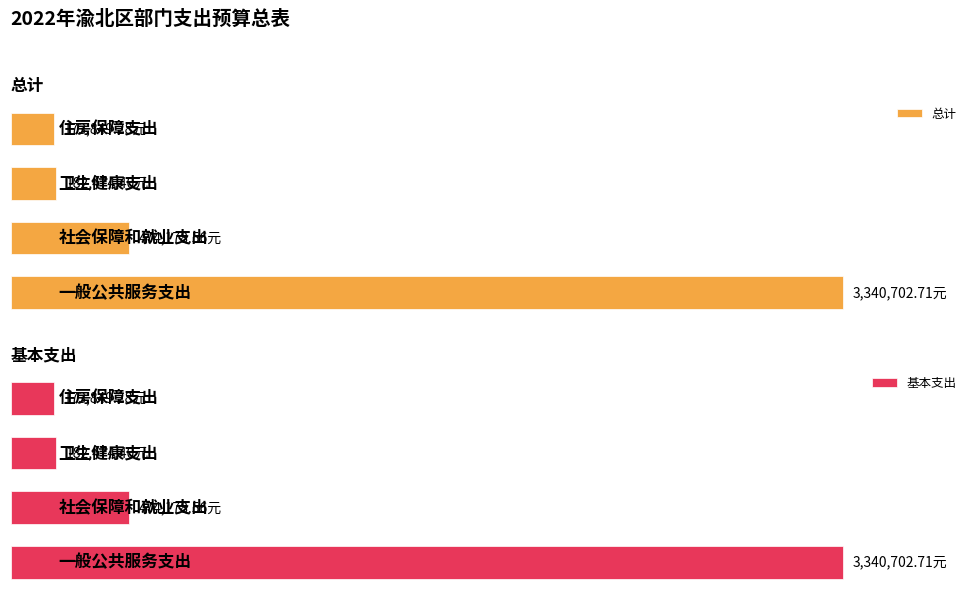

How many data points in 总计 are above 474178?

2